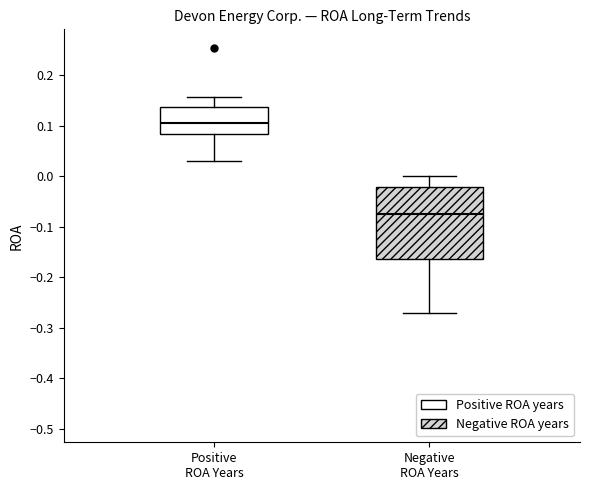

Reading left to right, read every box against the y-axis: the position of its median line, the range the box covers, and the ends of its whiskers. The values are not printed on the chart, so give them approximately, as read against the axis.

Positive ROA Years: median 0.11, box 0.08 to 0.14, whiskers 0.03 to 0.16
Negative ROA Years: median -0.08, box -0.16 to -0.02, whiskers -0.27 to 0.00